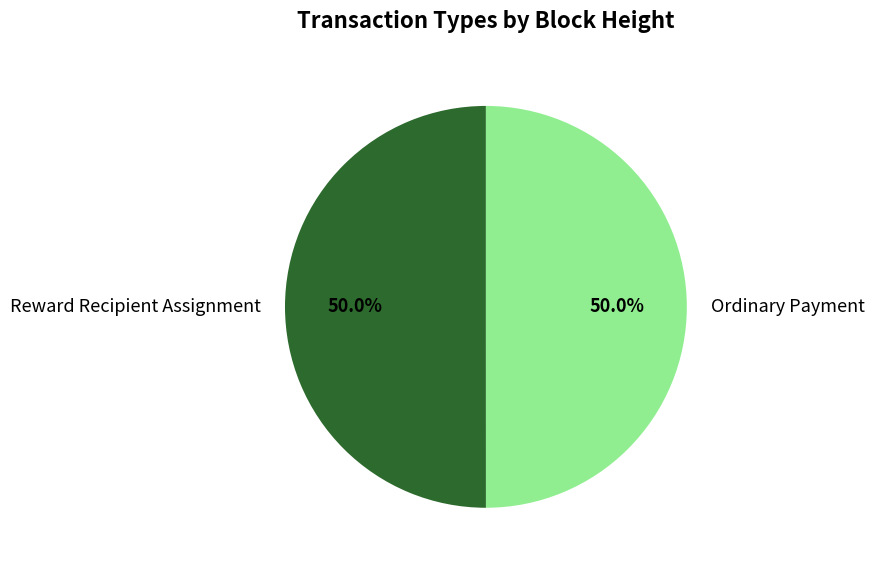

To the nearest percent, what percentage of the pie is Ordinary Payment?

50%